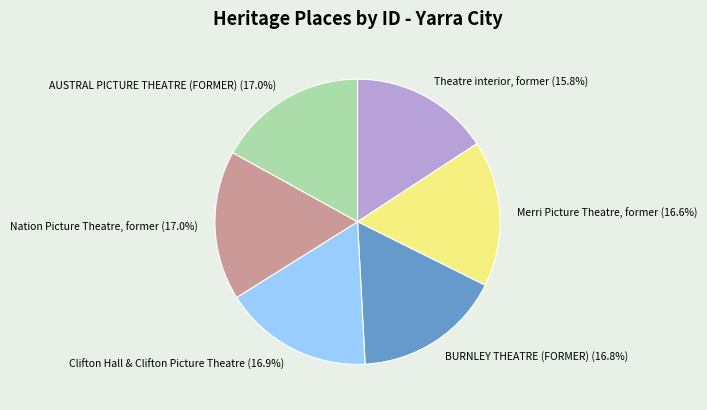

Which slice is the smallest?

Theatre interior, former